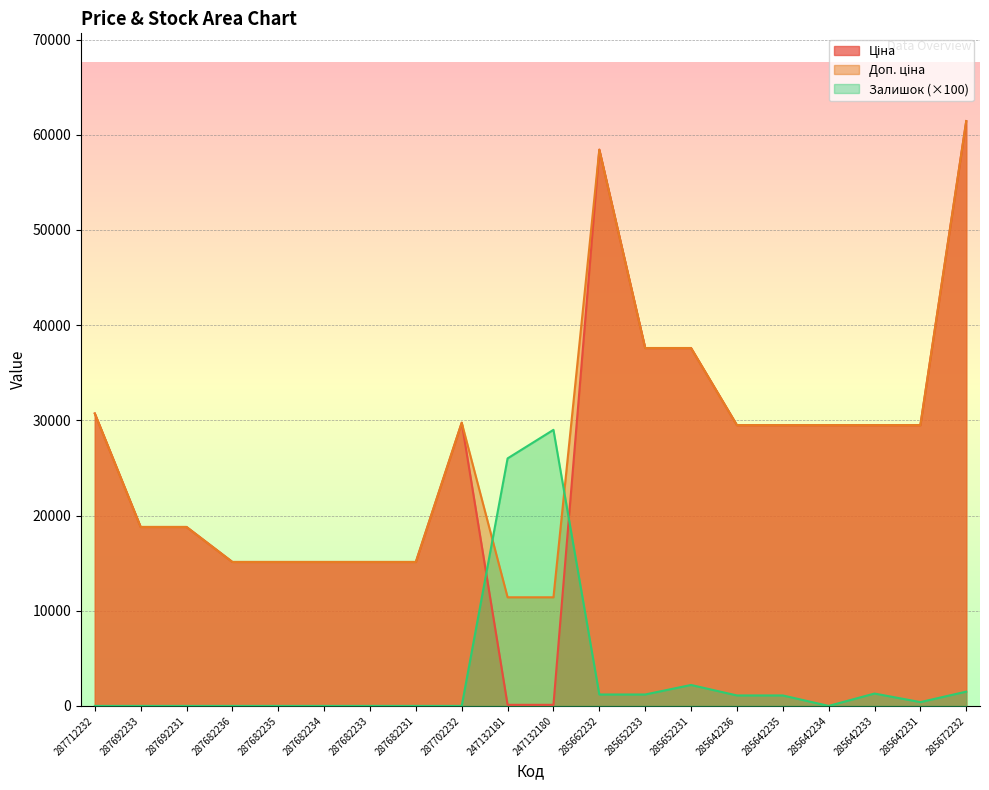

Between 287702232 and 285642231, which is larger?

287702232